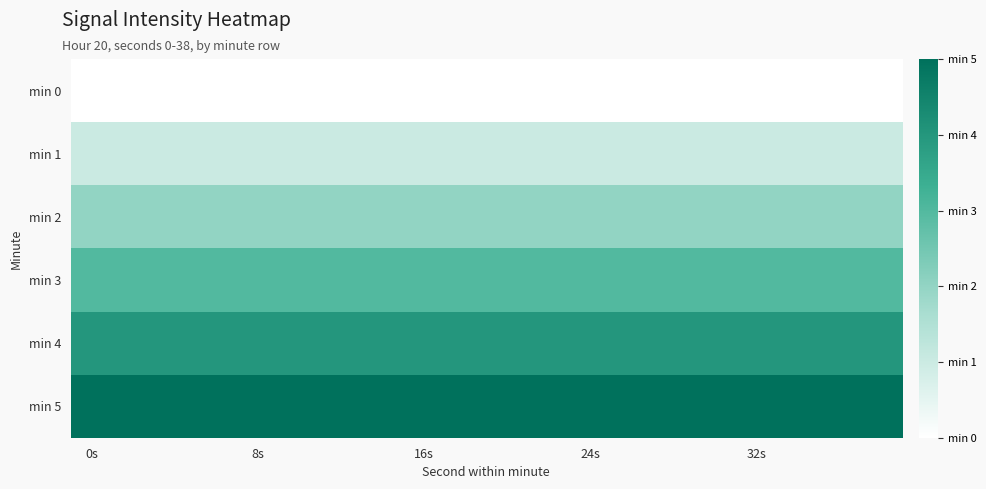

Count the number of categories in the chart.

20